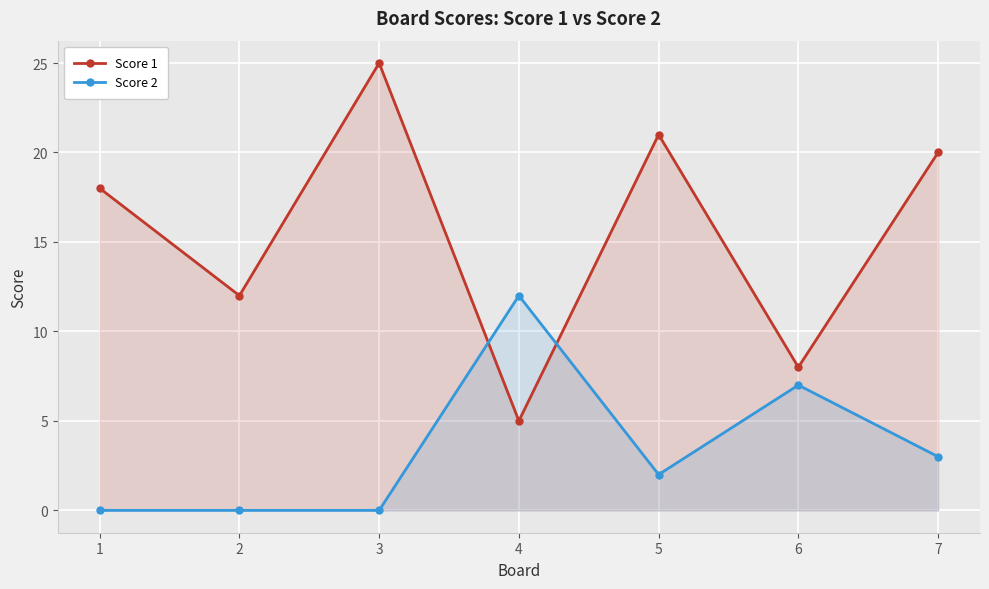

At which category does Score 2 reach its first local valley?

5